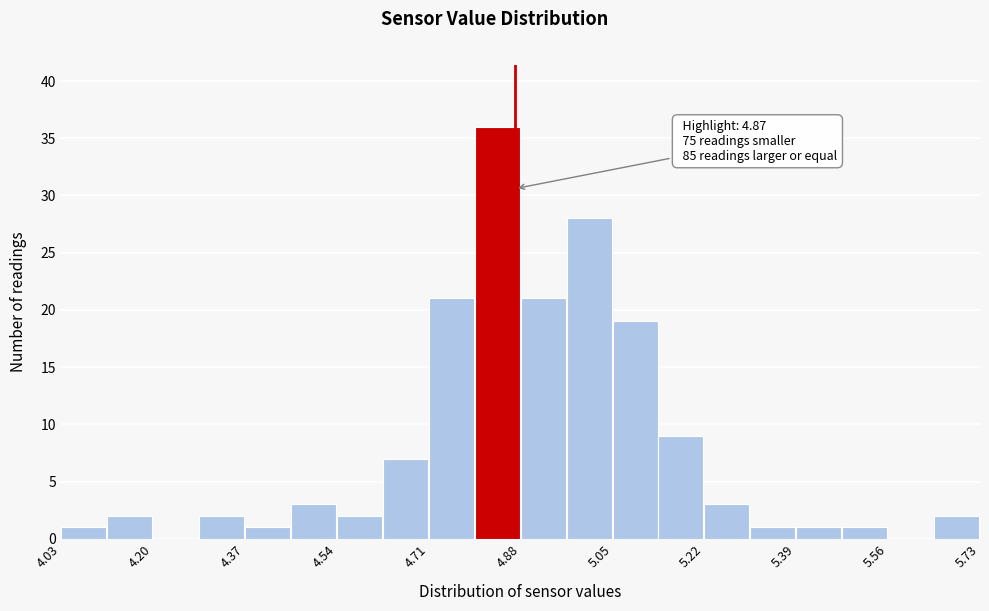

Over which range of the x-axis is the bar tallest?

4.795 to 4.880